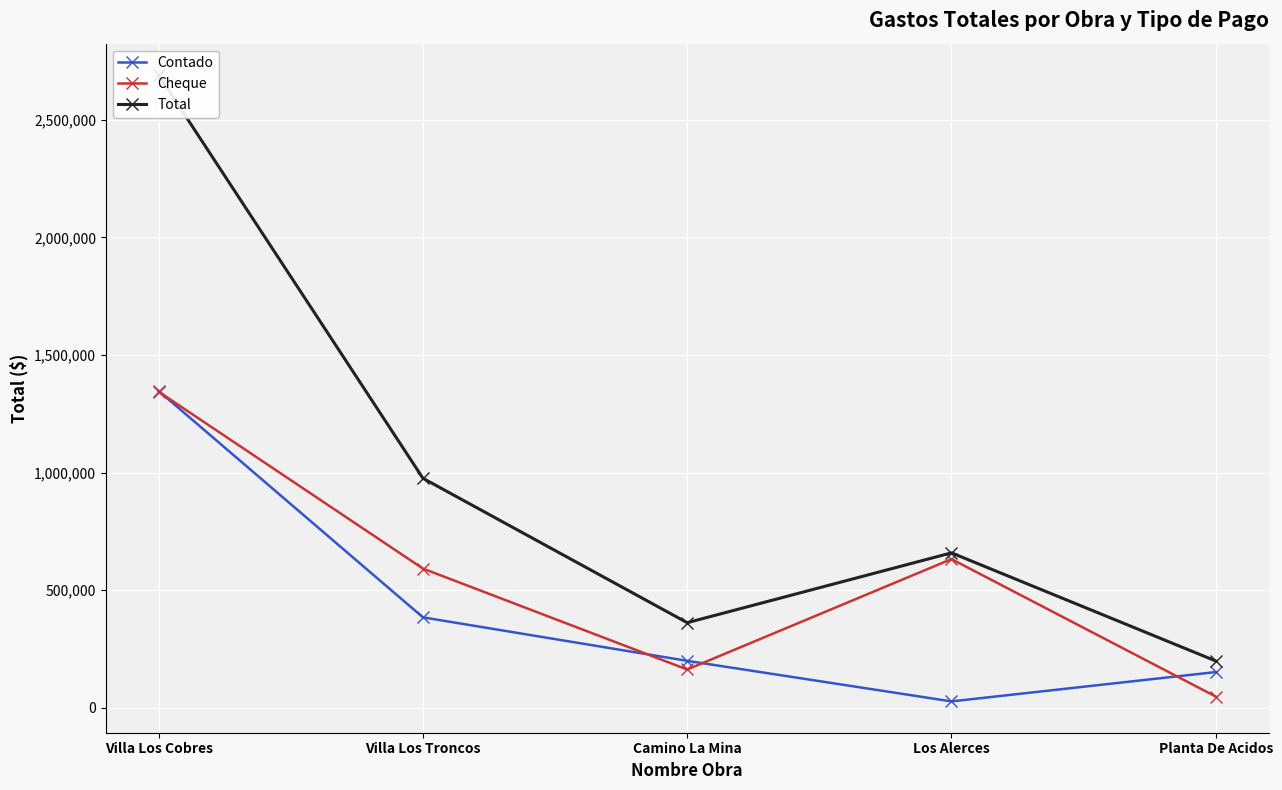

What is the label of the 3rd point from the right?

Camino La Mina